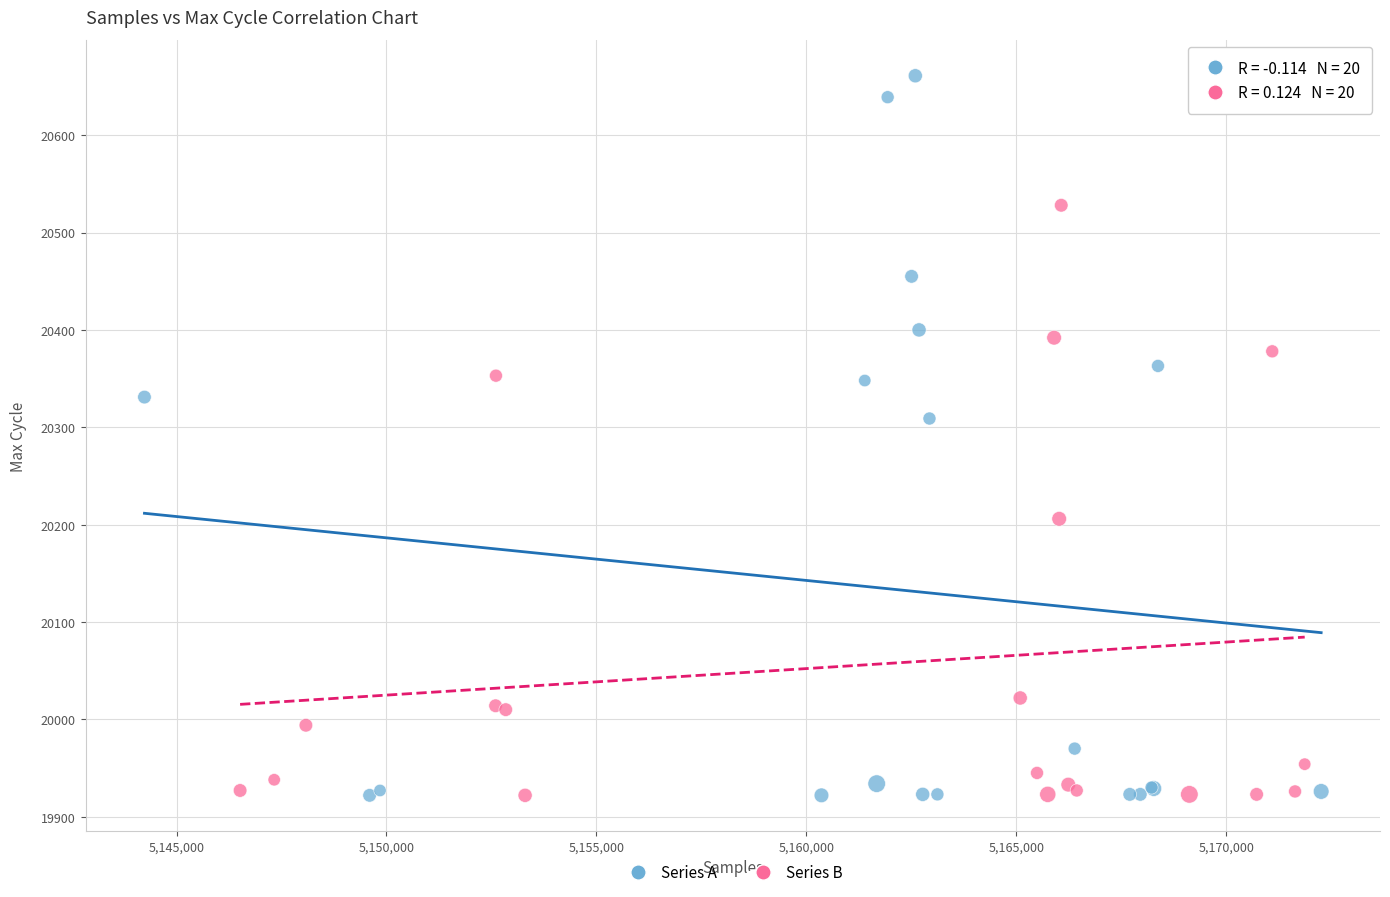

Which series contains the highest Y value?

Series A